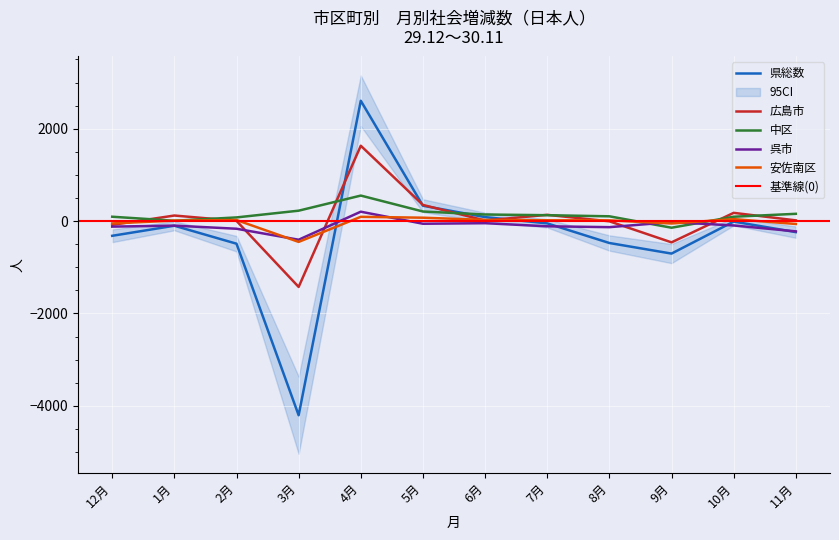

What is the difference between the highest and lowest values at 5月?

407